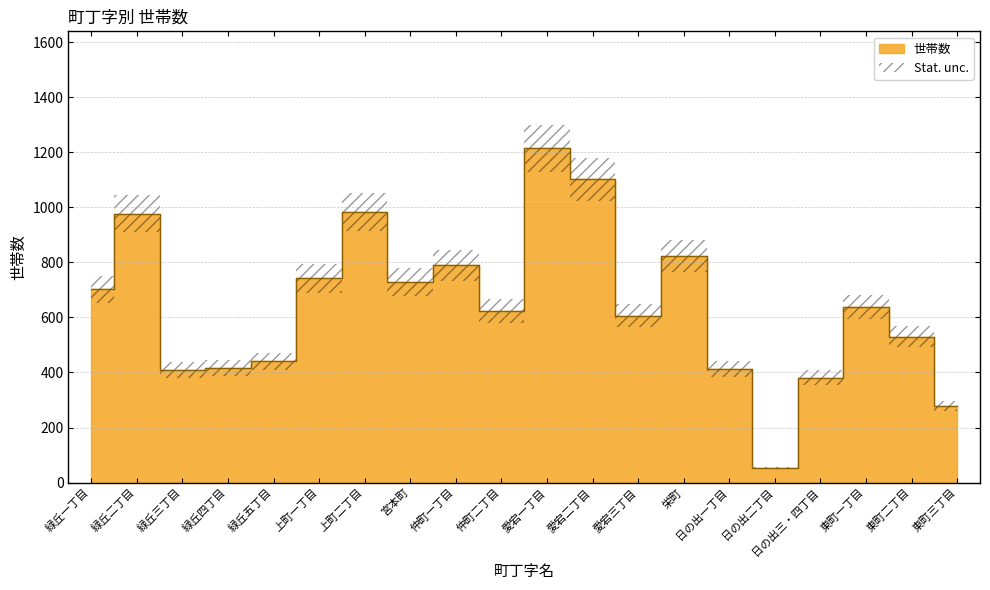

True or false: the data has more than 1 interior local peaks.

True